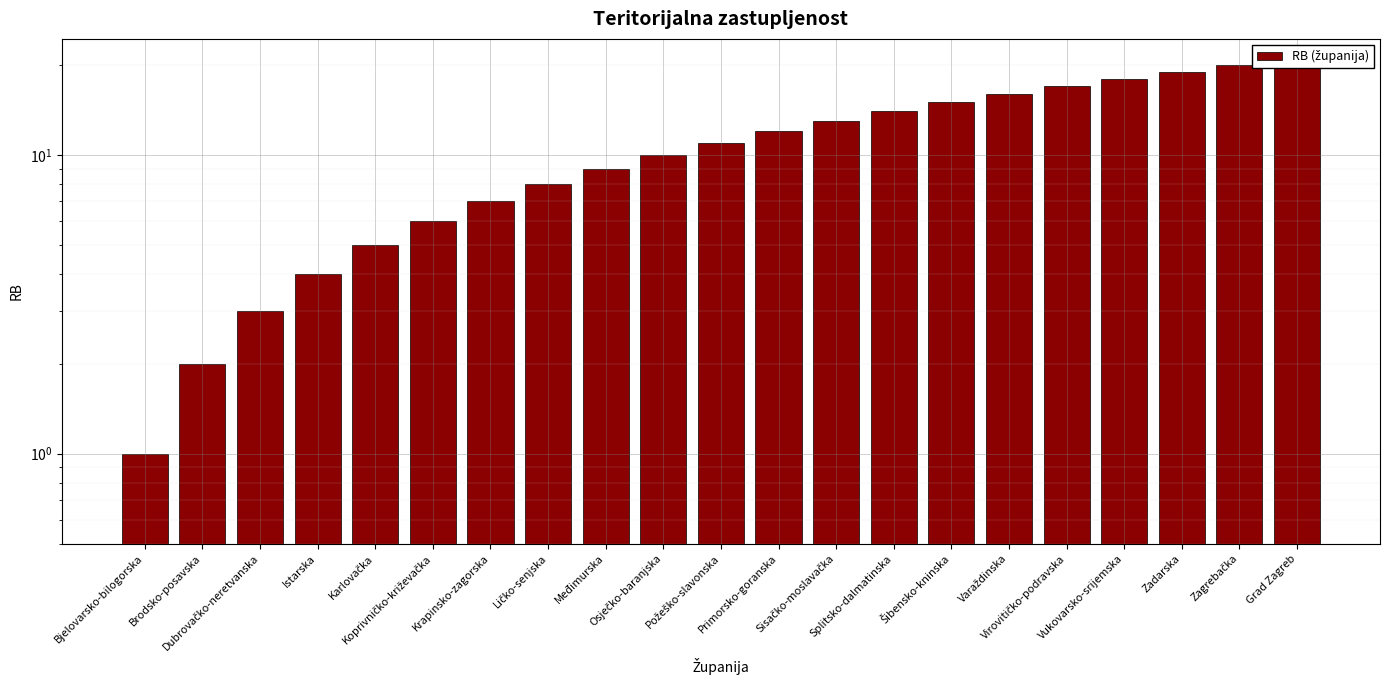

Where does the data first go above 11?

Primorsko-goranska